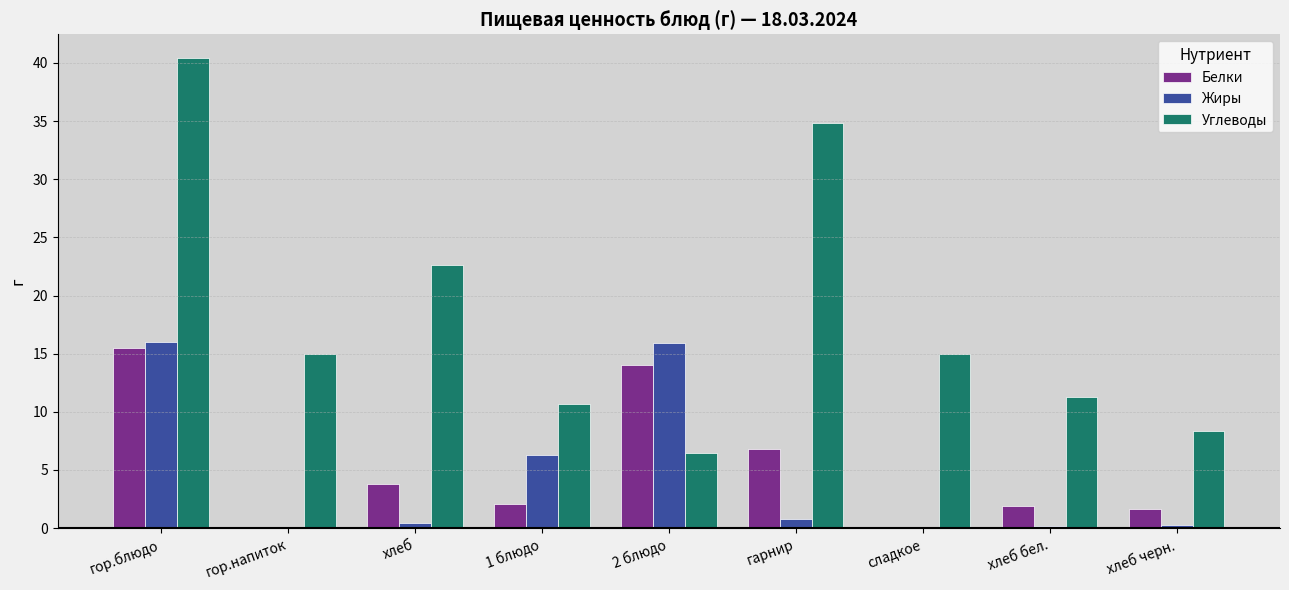

Is the value of Углеводы at хлеб greater than the value of Белки at гор.напиток?

Yes